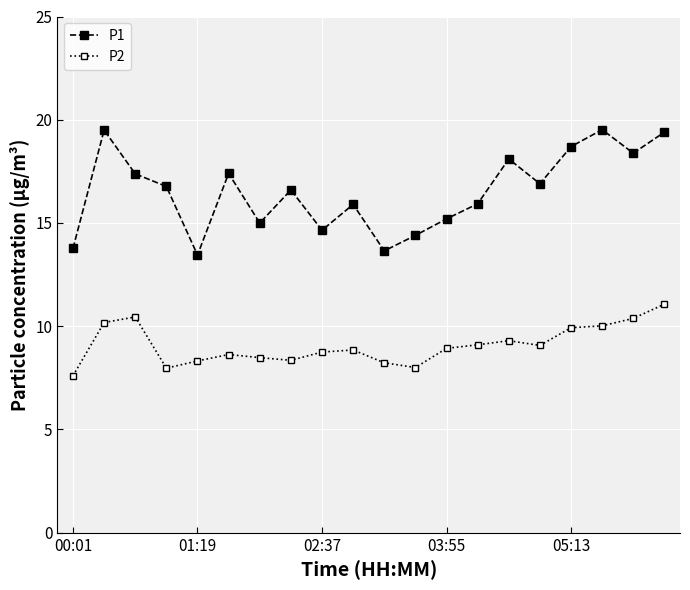

What is the average value of the P2 series?

9.1